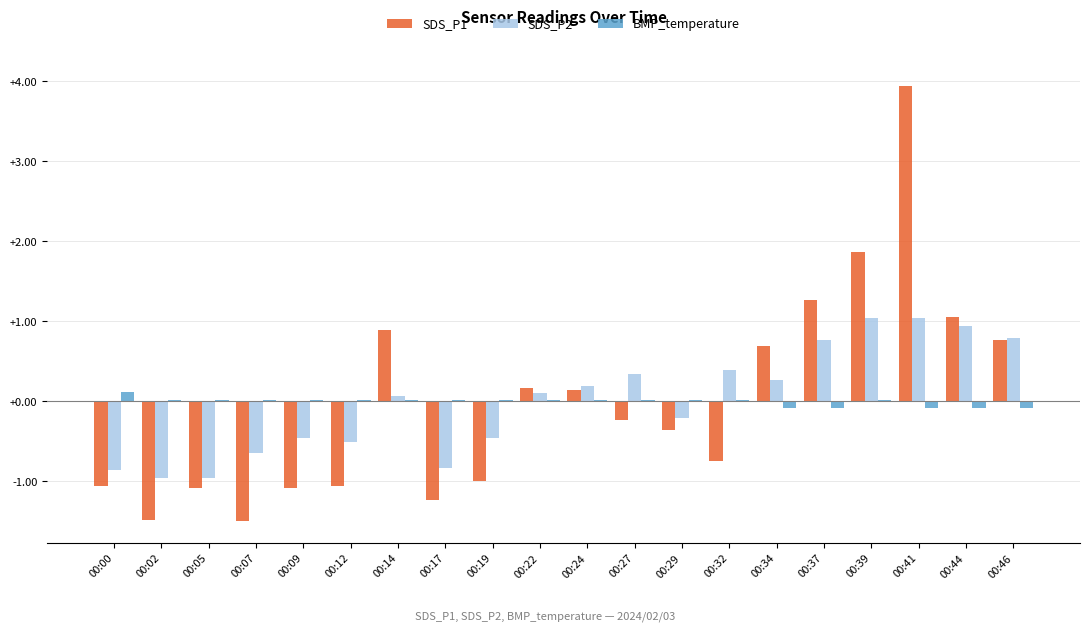

At which category is the sum across all series the highest?

00:41